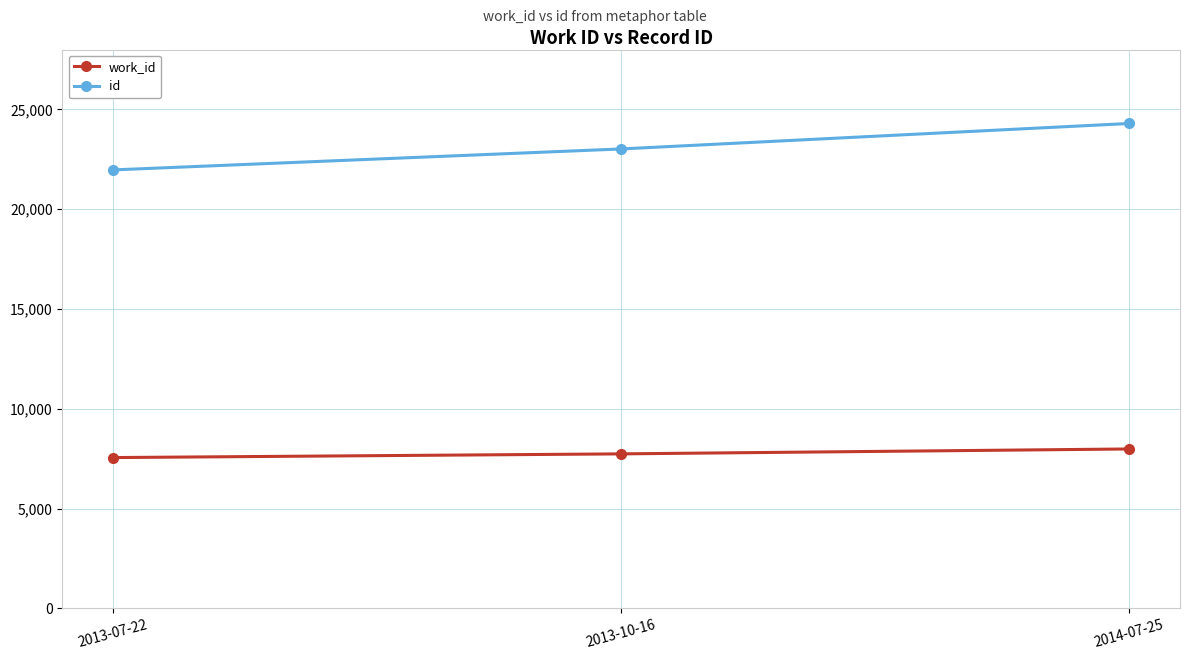

What is the minimum value shown in the chart?

7553